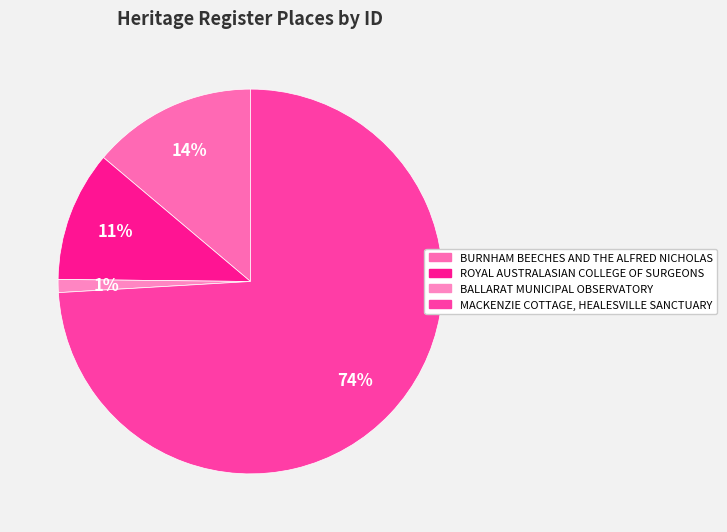

Between BURNHAM BEECHES AND THE ALFRED NICHOLAS and MACKENZIE COTTAGE, HEALESVILLE SANCTUARY, which is larger?

MACKENZIE COTTAGE, HEALESVILLE SANCTUARY